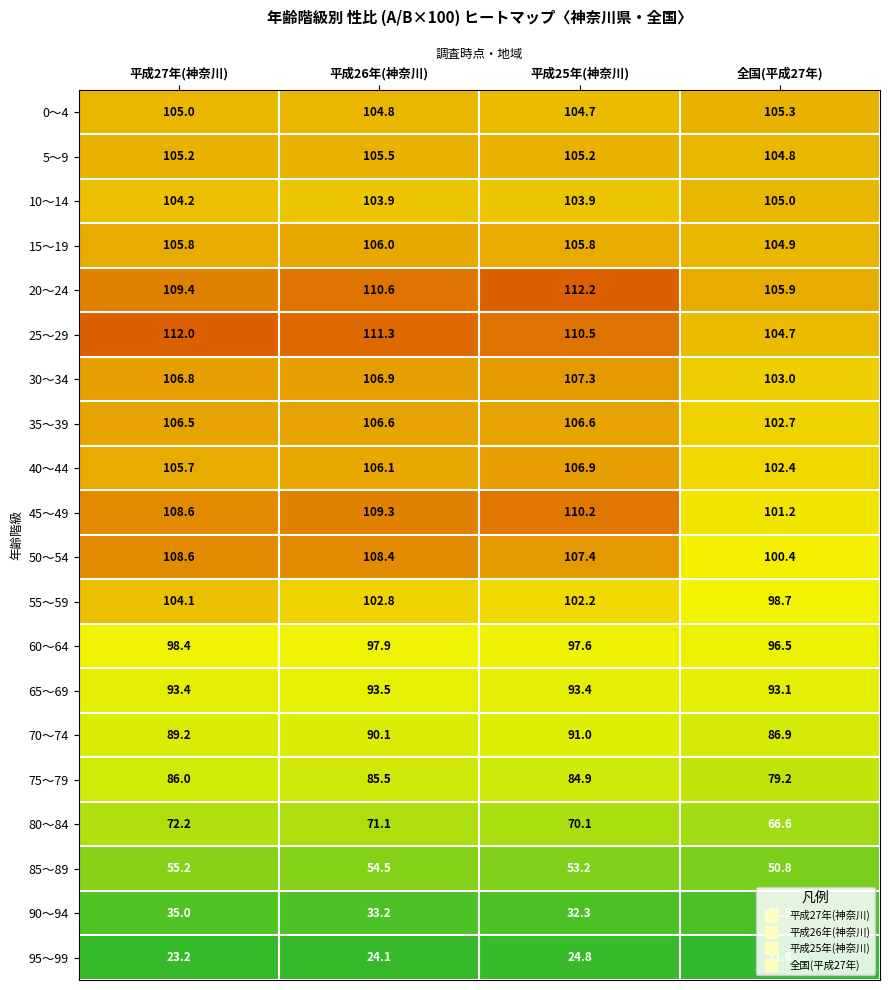

Rank the categories by 0～4 value from lowest to highest.

平成25年(神奈川), 平成26年(神奈川), 平成27年(神奈川), 全国(平成27年)